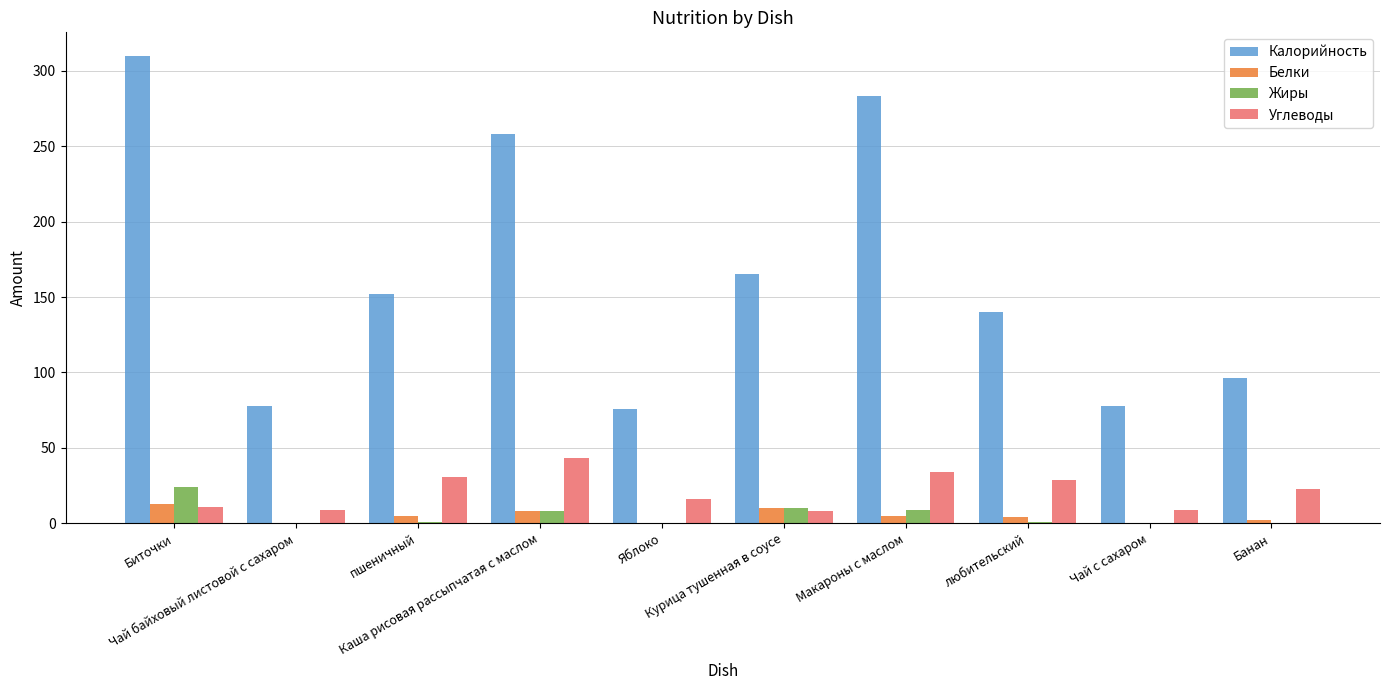

Is the value of Жиры at Чай с сахаром greater than the value of Белки at пшеничный?

No